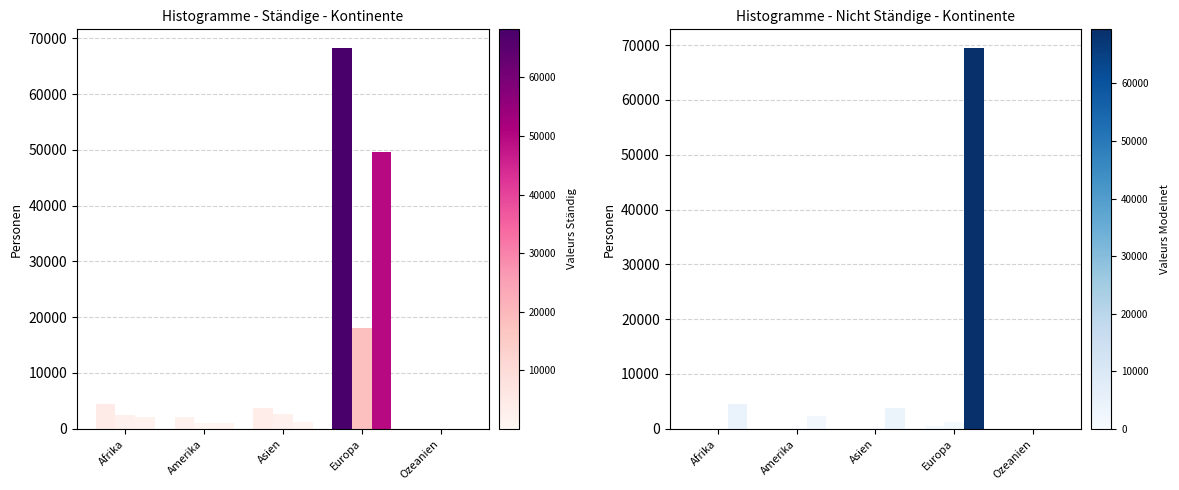

Reading left to right, list all the values displayed in this chart.

Total staendig: 4462	2175	3754	68213	36
Aufenthalter (B): 2418	1076	2607	18047	17
Niedergelassene (C): 2028	1086	1132	49577	19
Kurzaufenthalter (L): 16	13	15	589	0
Nicht staendig: 28	66	46	1199	2
Gesamt-total: 4490	2241	3800	69412	38